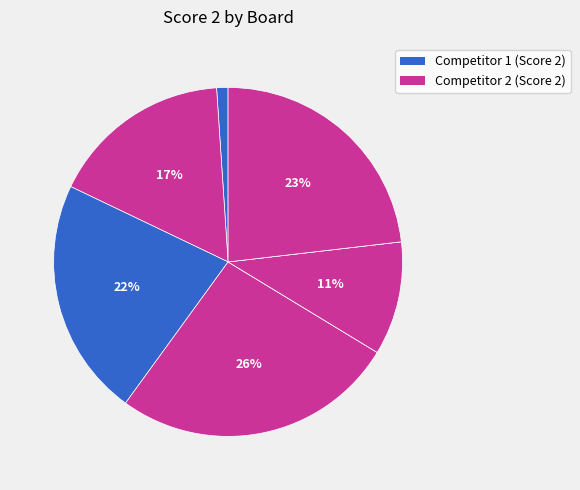

How many slices are in this pie chart?

8